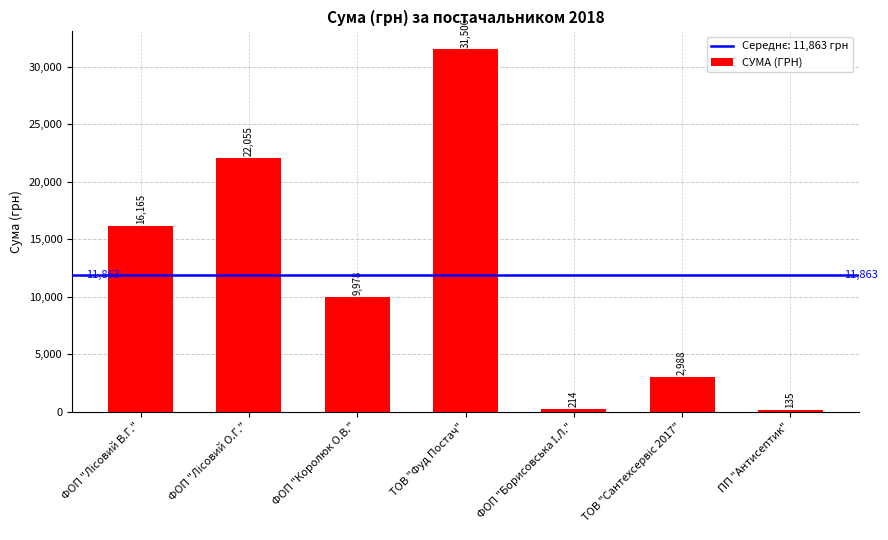

What is the label of the 4th bar from the right?

ТОВ "Фуд Постач"